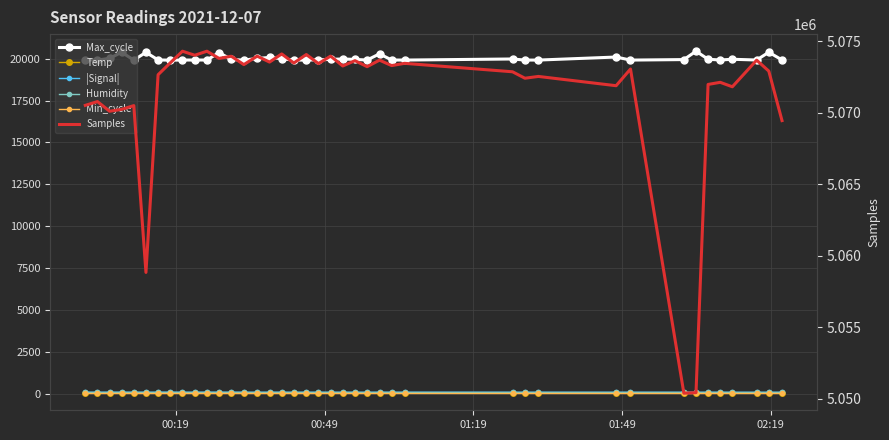

True or false: Humidity and Max_cycle intersect in this chart.

False